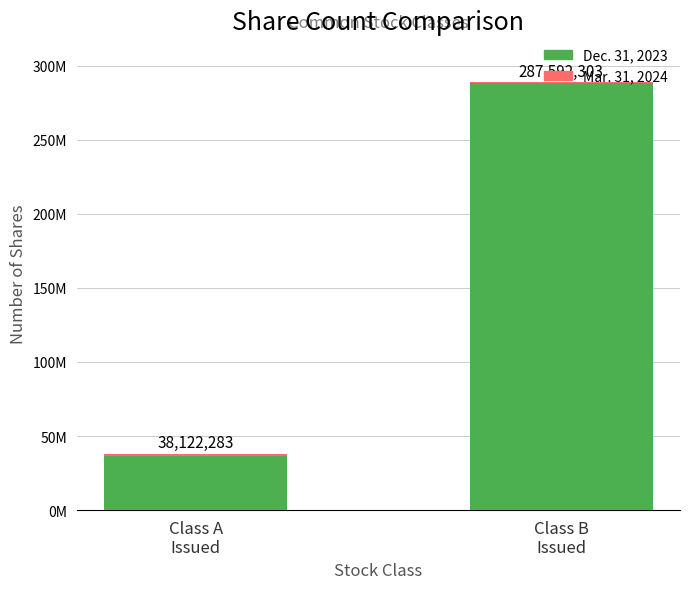

Are the bars horizontal?

No